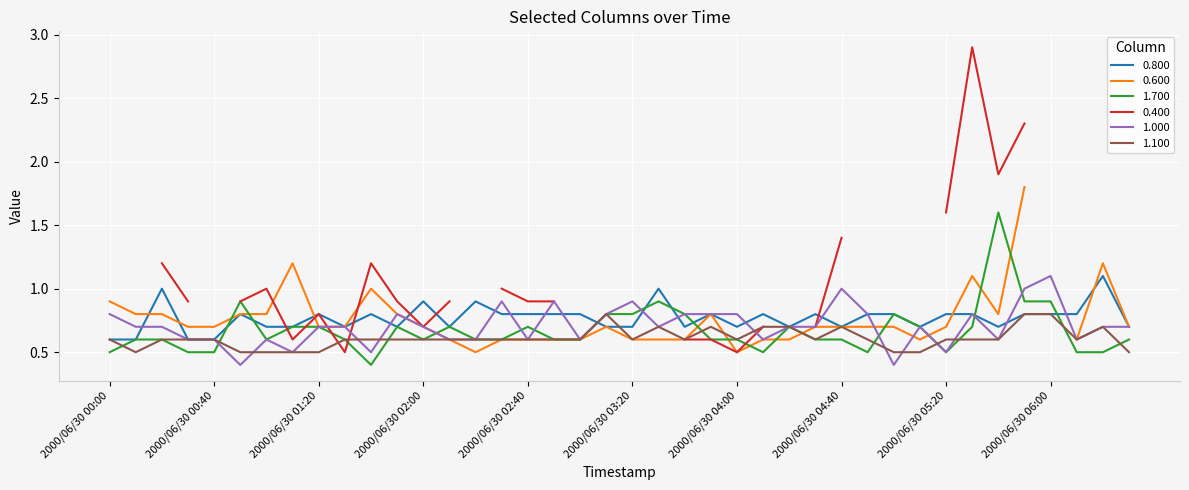

At which label does 1.100 reach its peak?

2000/06/30 03:10